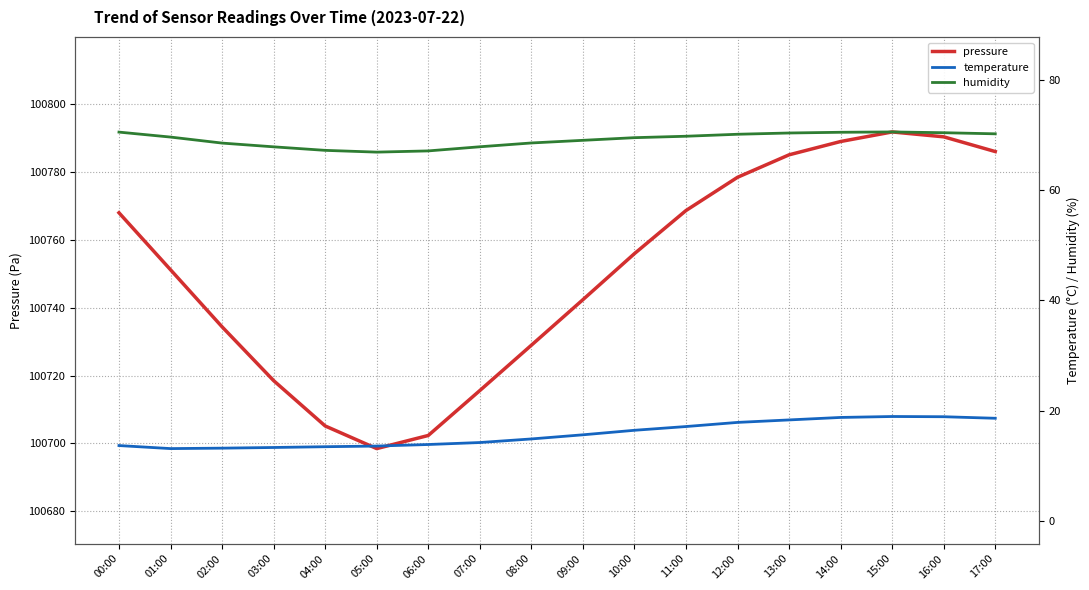

What is the label of the 15th point from the right?

03:00